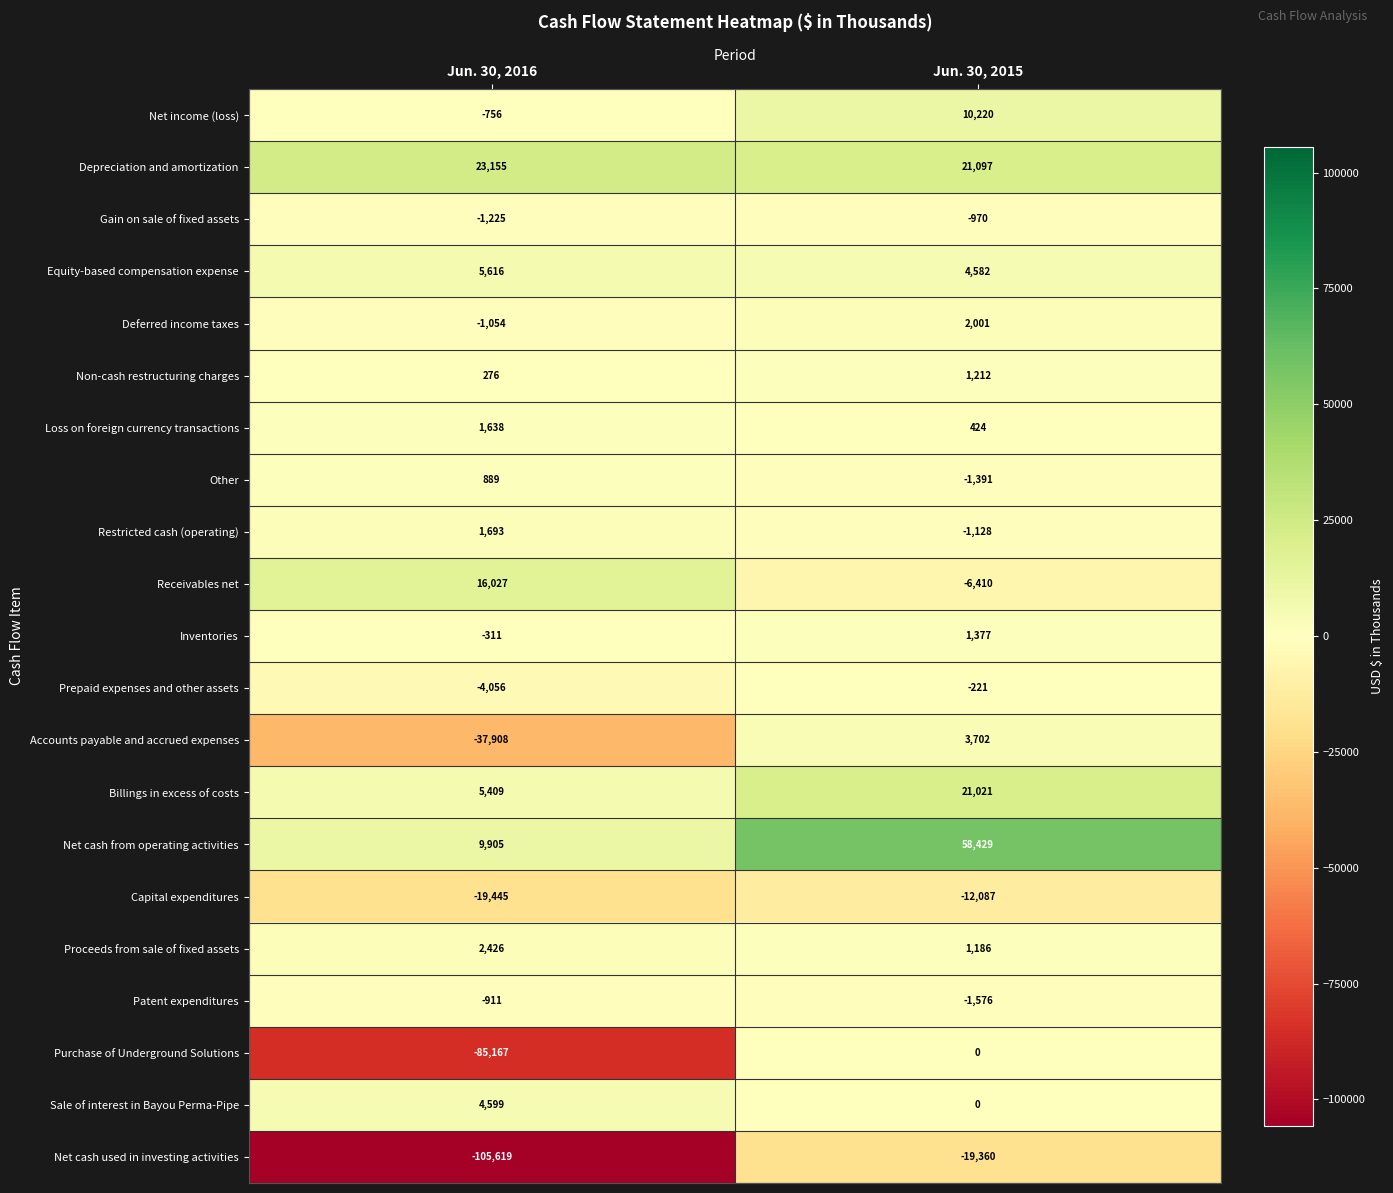

What is the minimum value shown in the chart?

-105619